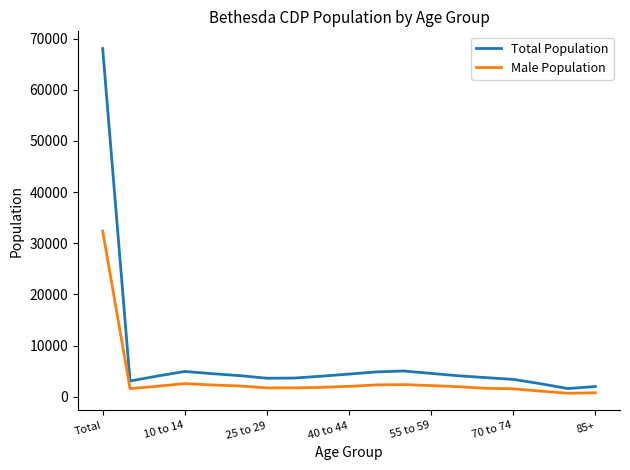

Rank the series by their average value, from lowest to highest.

Male Population, Total Population